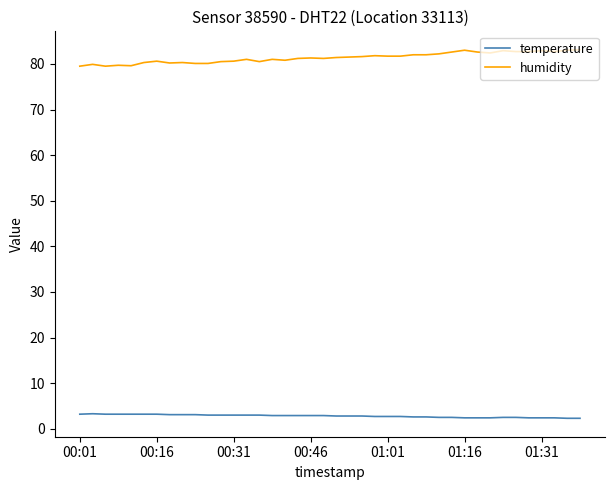

True or false: humidity and temperature cross at least once.

False